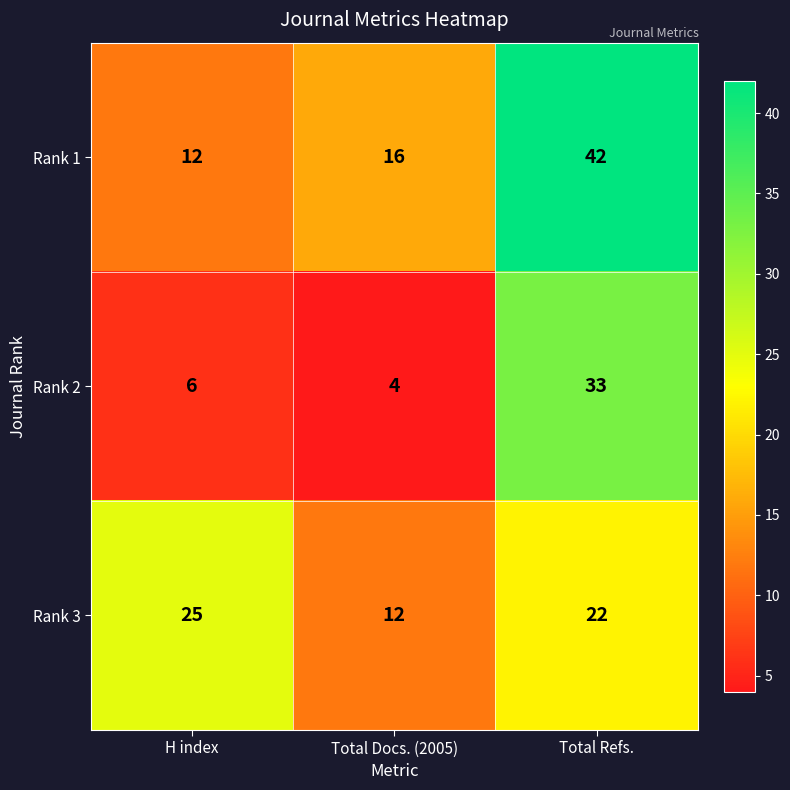

What is the difference between the maximum and minimum values in the Rank 1 series?

30